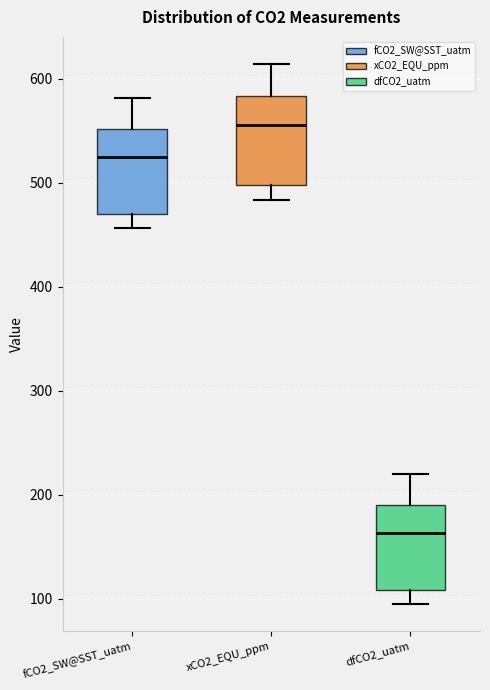

Which box's median line is the highest?

xCO2_EQU_ppm